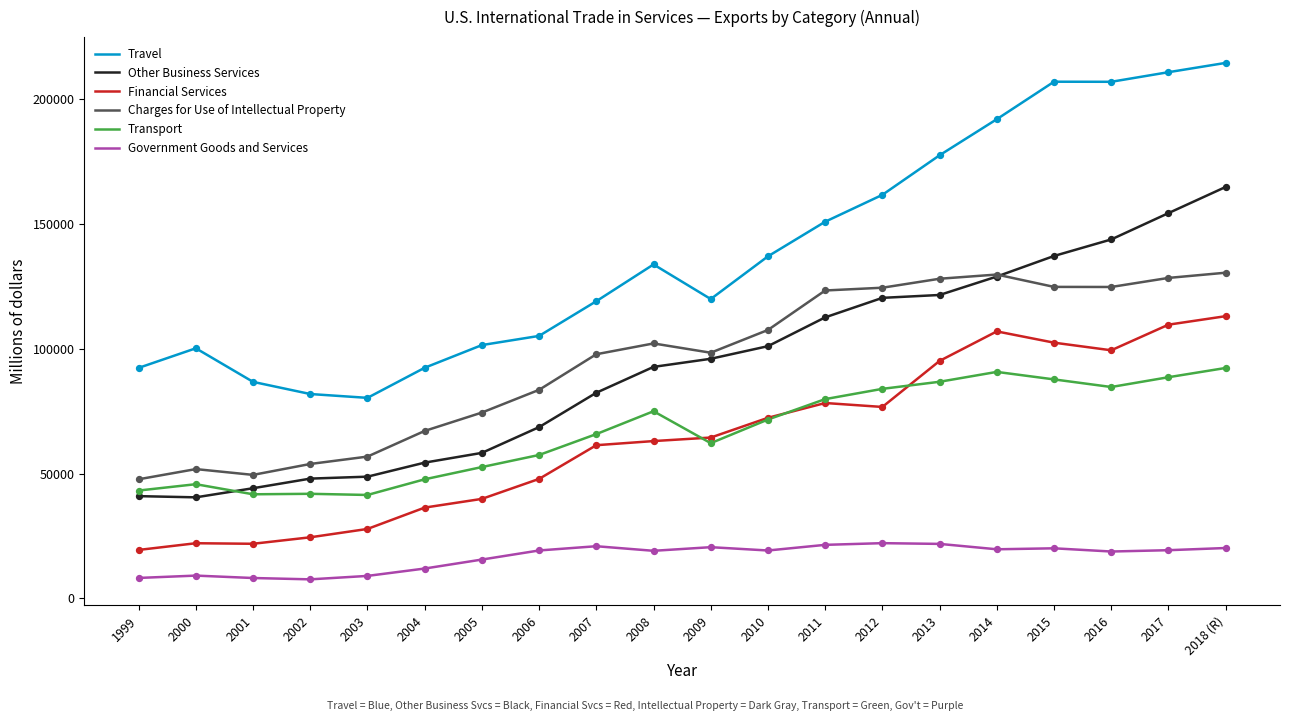

At which category is the sum across all series the highest?

2018 (R)